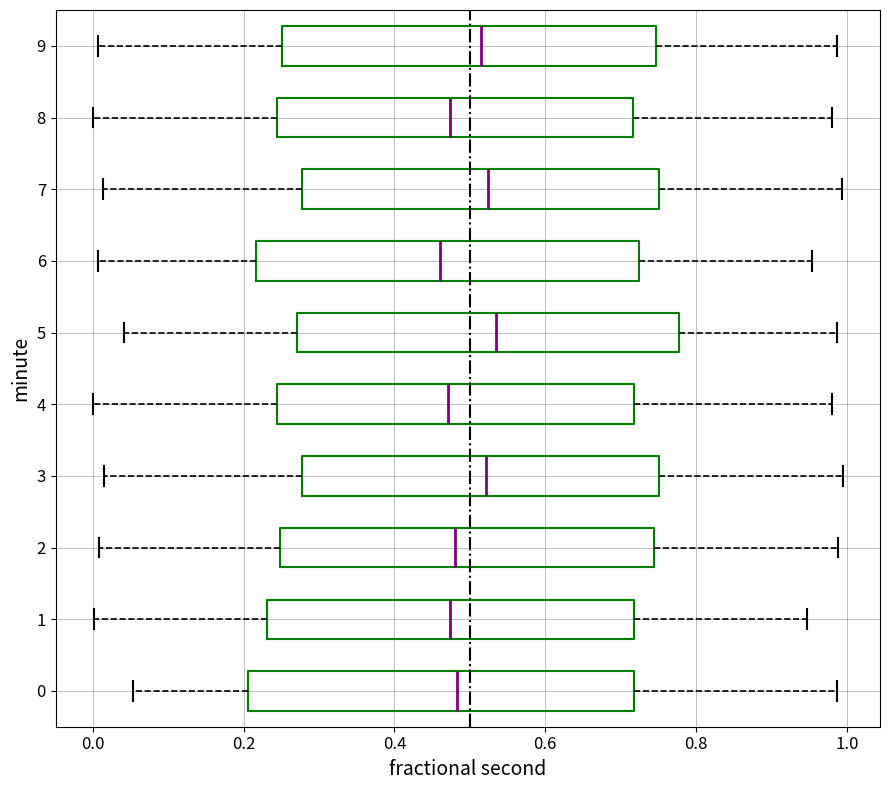

Reading bottom to top, transcribe this box plot: for each box, give where its median line is, the range the box spans, and where its two whiskers end, as read against the x-axis. The values are not printed on the chart, so give them approximately, as read against the axis.

0: median 0.48, box 0.20 to 0.72, whiskers 0.06 to 0.98
1: median 0.48, box 0.24 to 0.72, whiskers 0.00 to 0.94
2: median 0.48, box 0.24 to 0.74, whiskers 0.00 to 0.98
3: median 0.52, box 0.28 to 0.76, whiskers 0.02 to 1.00
4: median 0.48, box 0.24 to 0.72, whiskers 0.00 to 0.98
5: median 0.54, box 0.28 to 0.78, whiskers 0.04 to 0.98
6: median 0.46, box 0.22 to 0.72, whiskers 0.00 to 0.96
7: median 0.52, box 0.28 to 0.76, whiskers 0.02 to 1.00
8: median 0.48, box 0.24 to 0.72, whiskers 0.00 to 0.98
9: median 0.52, box 0.26 to 0.74, whiskers 0.00 to 0.98